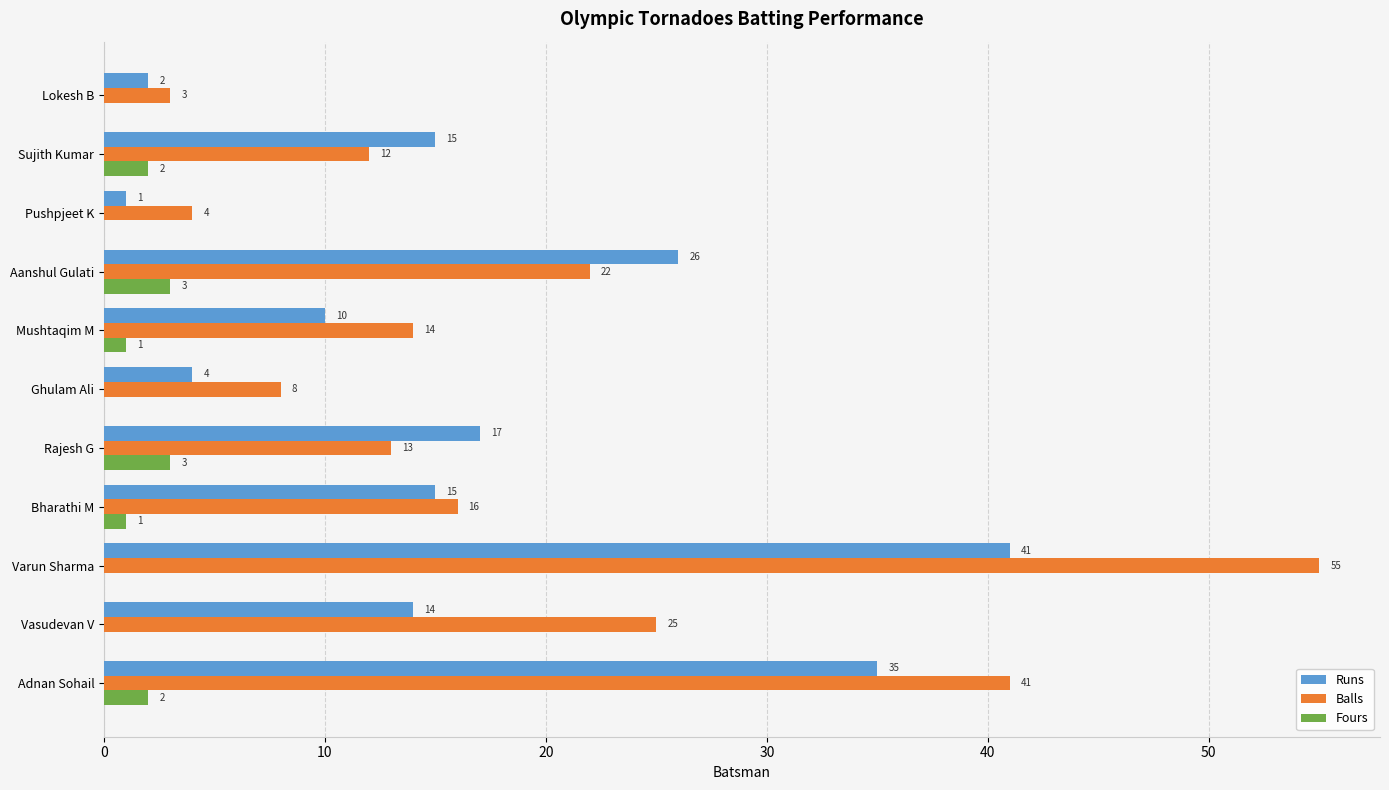

What is the sum of the Runs values at Aanshul Gulati and Adnan Sohail?

61